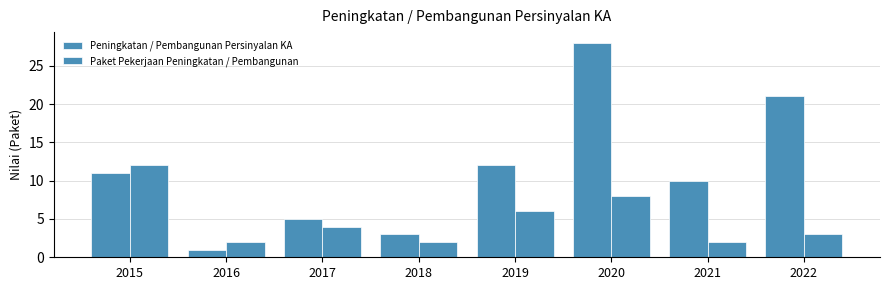

Rank the series by their maximum value, from highest to lowest.

Peningkatan / Pembangunan Persinyalan KA, Paket Pekerjaan Peningkatan / Pembangunan